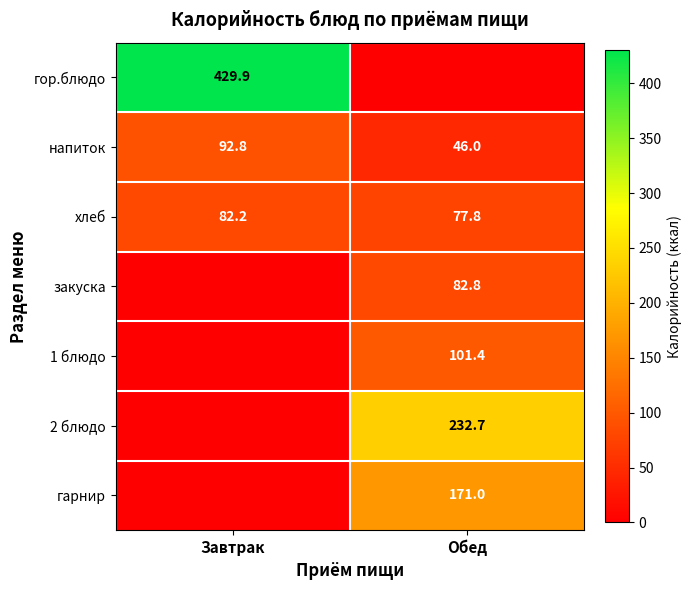

Which category has the lowest value across all series?

Обед